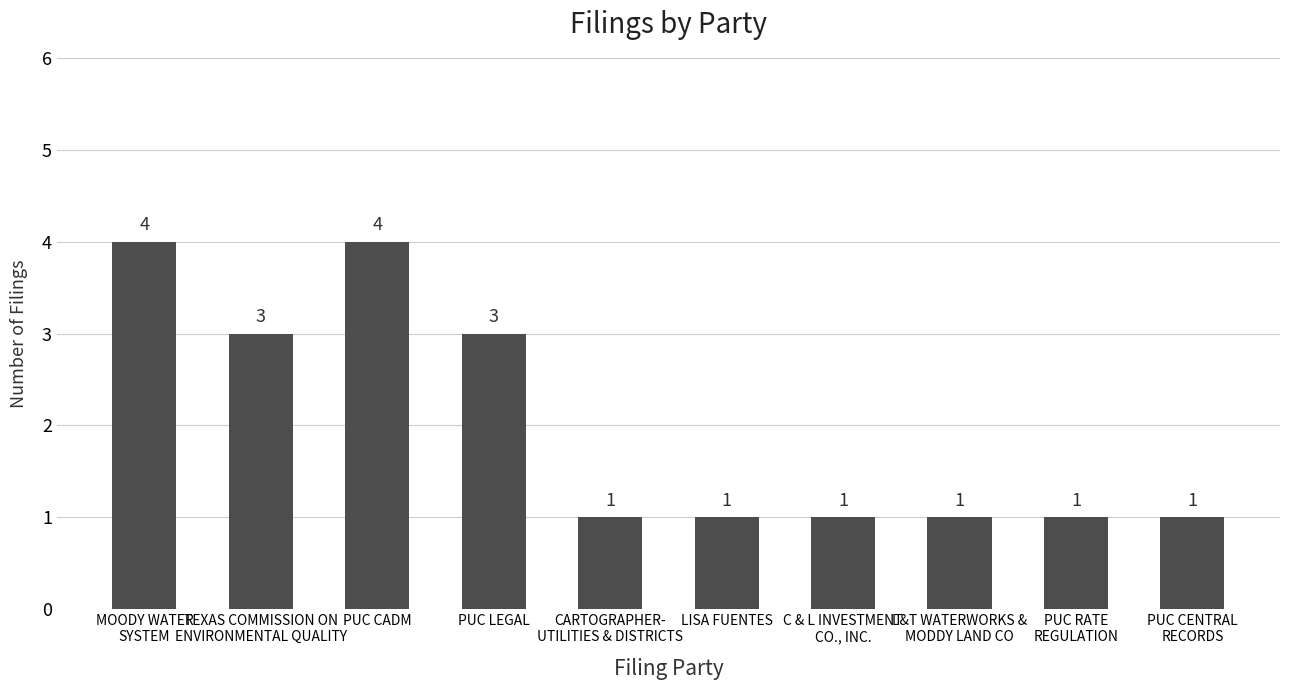

What is the value of the 10th bar from the left?

1